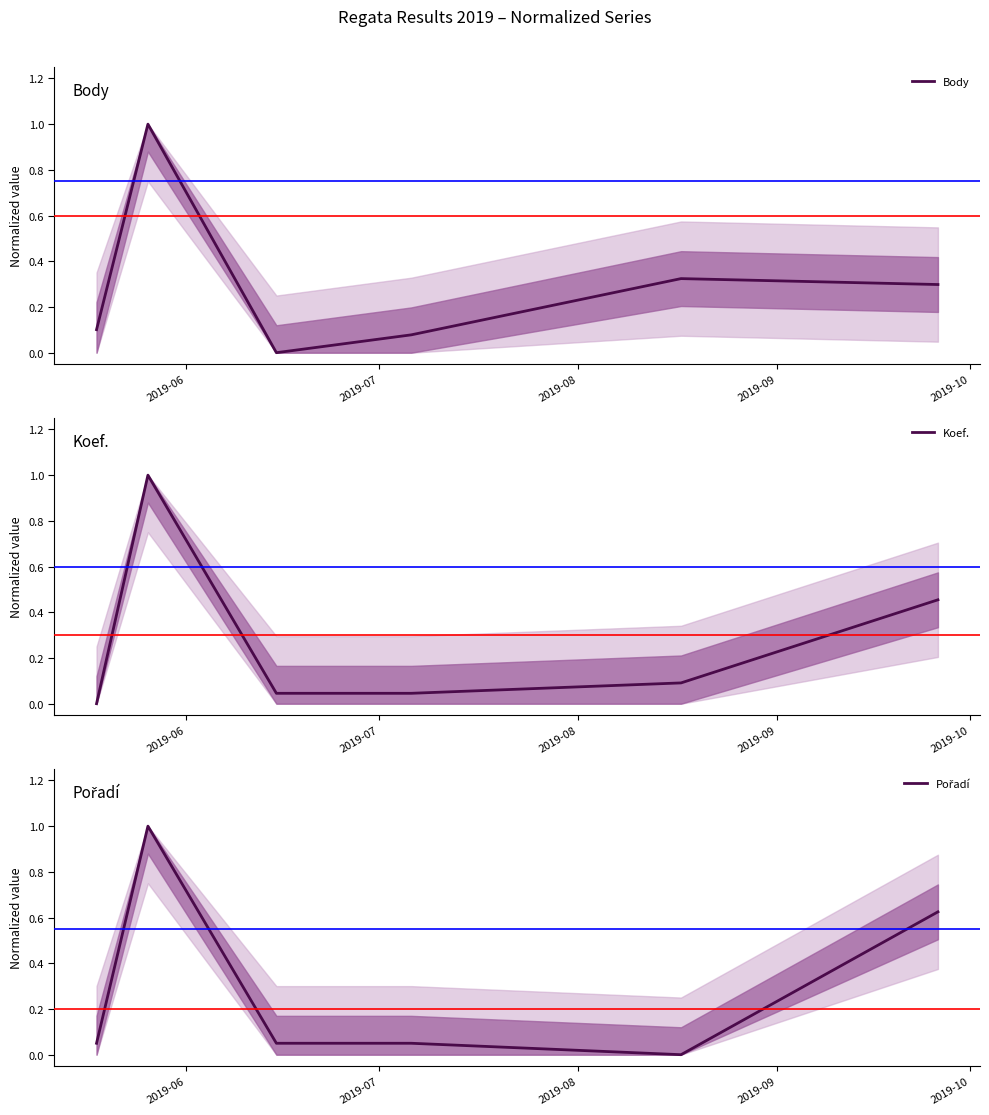

Count the number of categories in the chart.

6